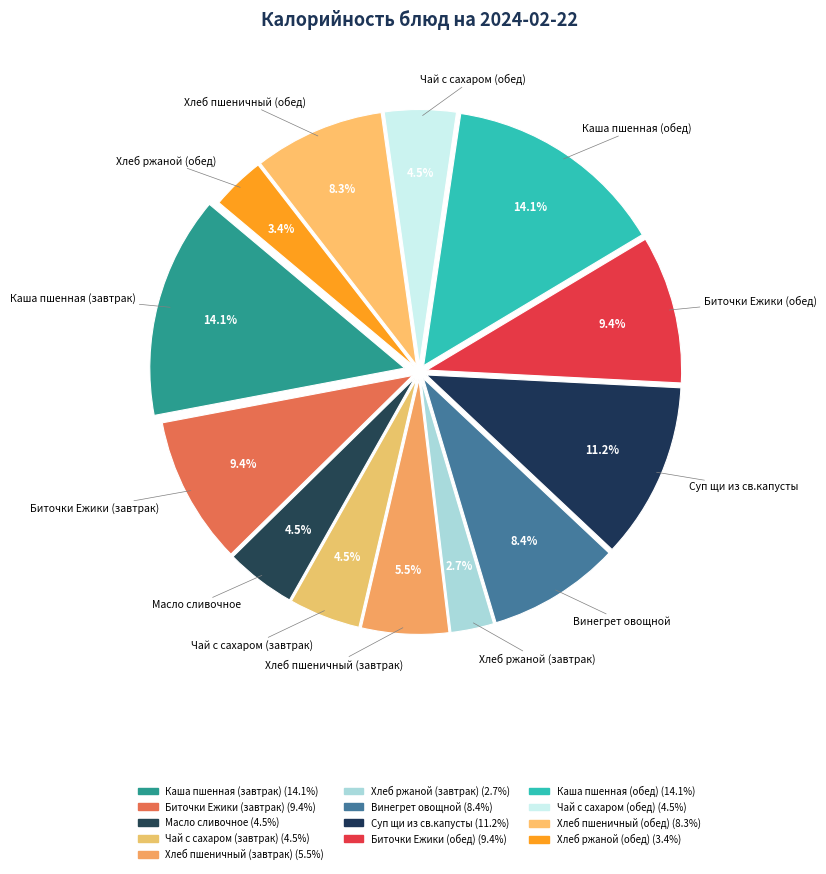

Combined, what portion of the pie is Чай с сахаром (обед) and Биточки Ежики (обед)?

13.9%